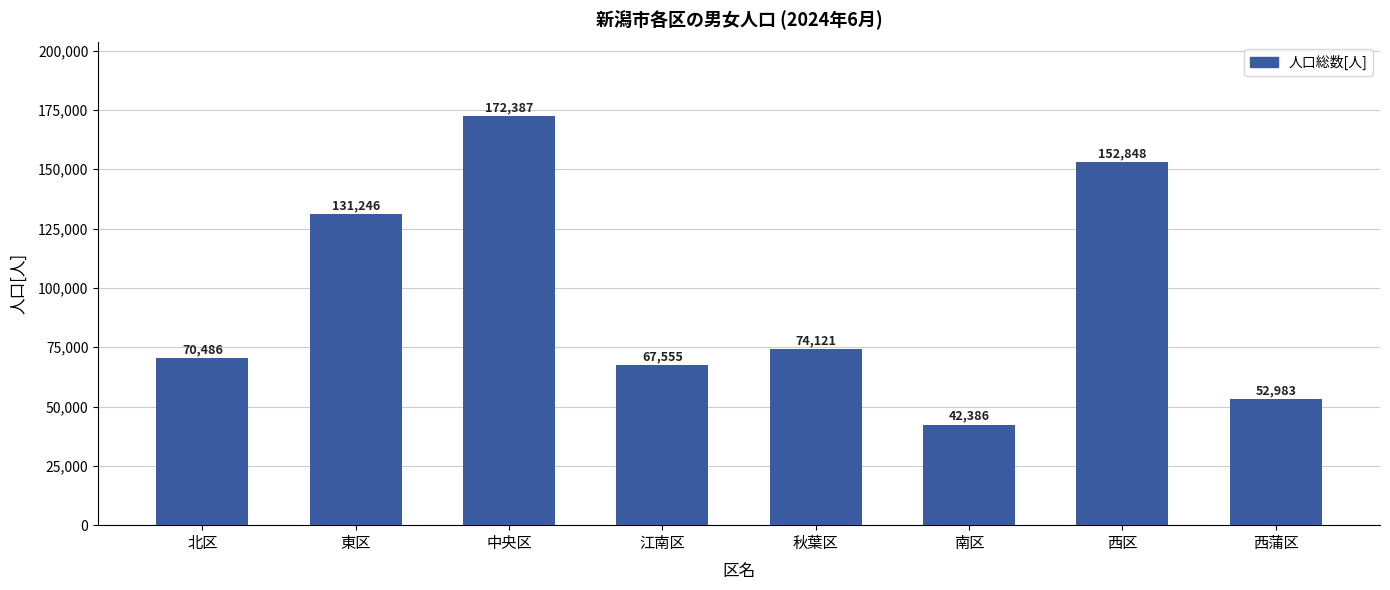

Rank the categories by value from lowest to highest.

南区, 西蒲区, 江南区, 北区, 秋葉区, 東区, 西区, 中央区